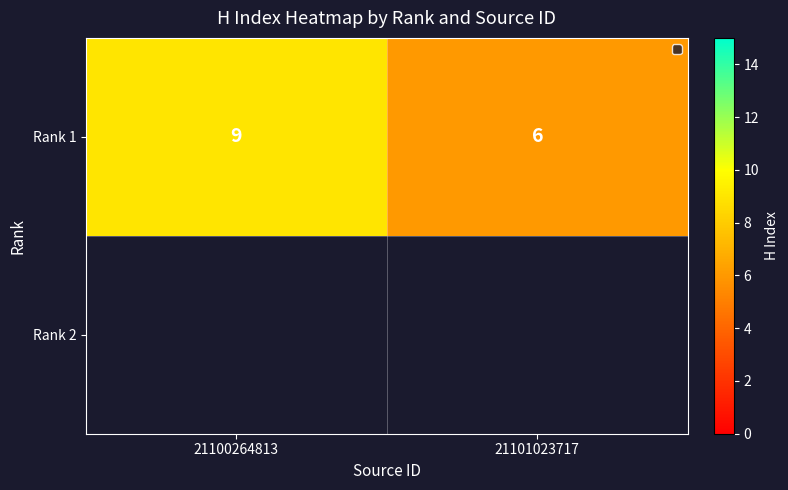

Rank the categories by value from highest to lowest.

21100264813, 21101023717